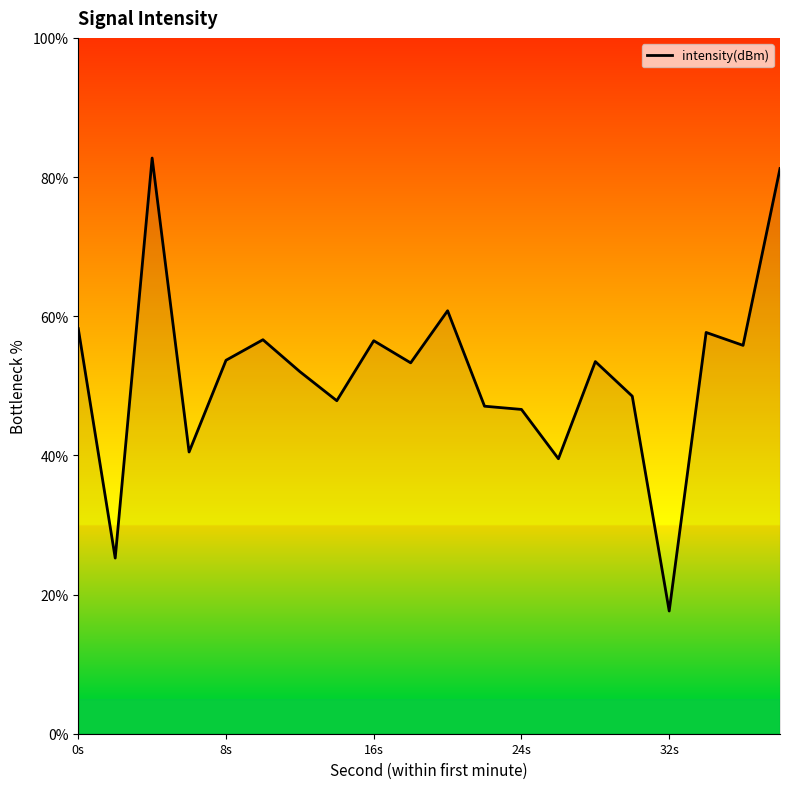

What is the minimum value shown in the chart?

17.6